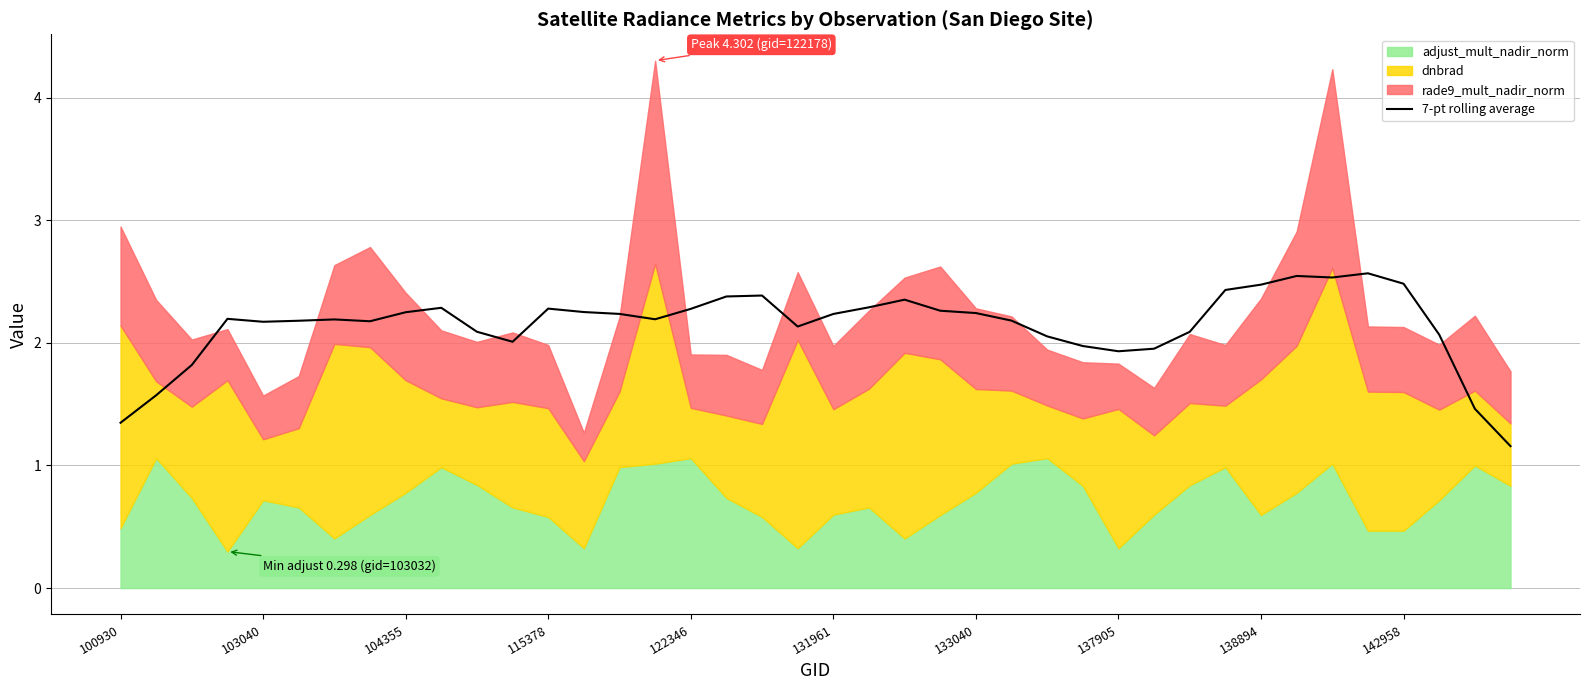

True or false: there are more than 2 points higher than both neighbors.

True